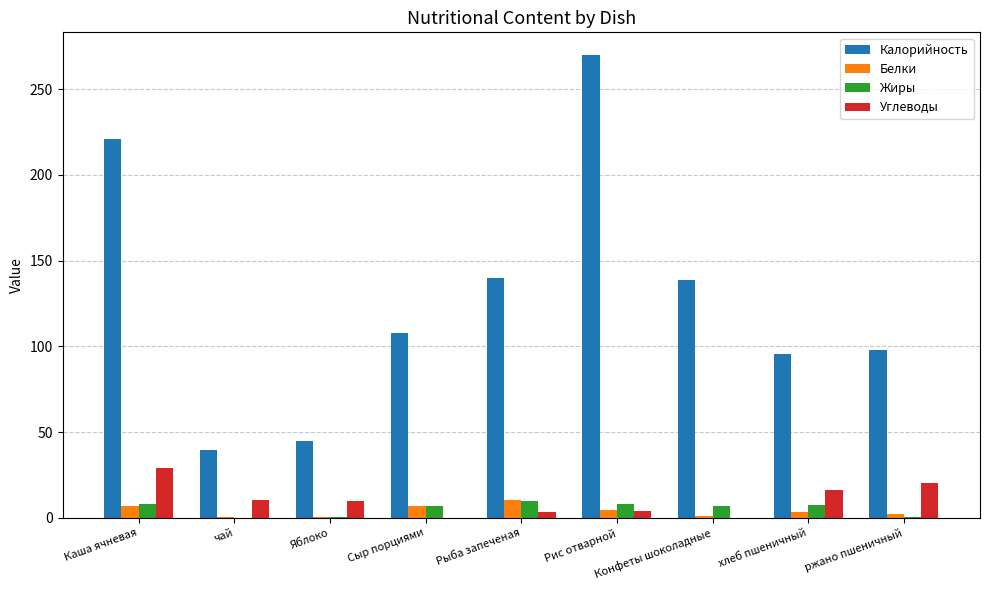

How many categories are shown in the chart?

9